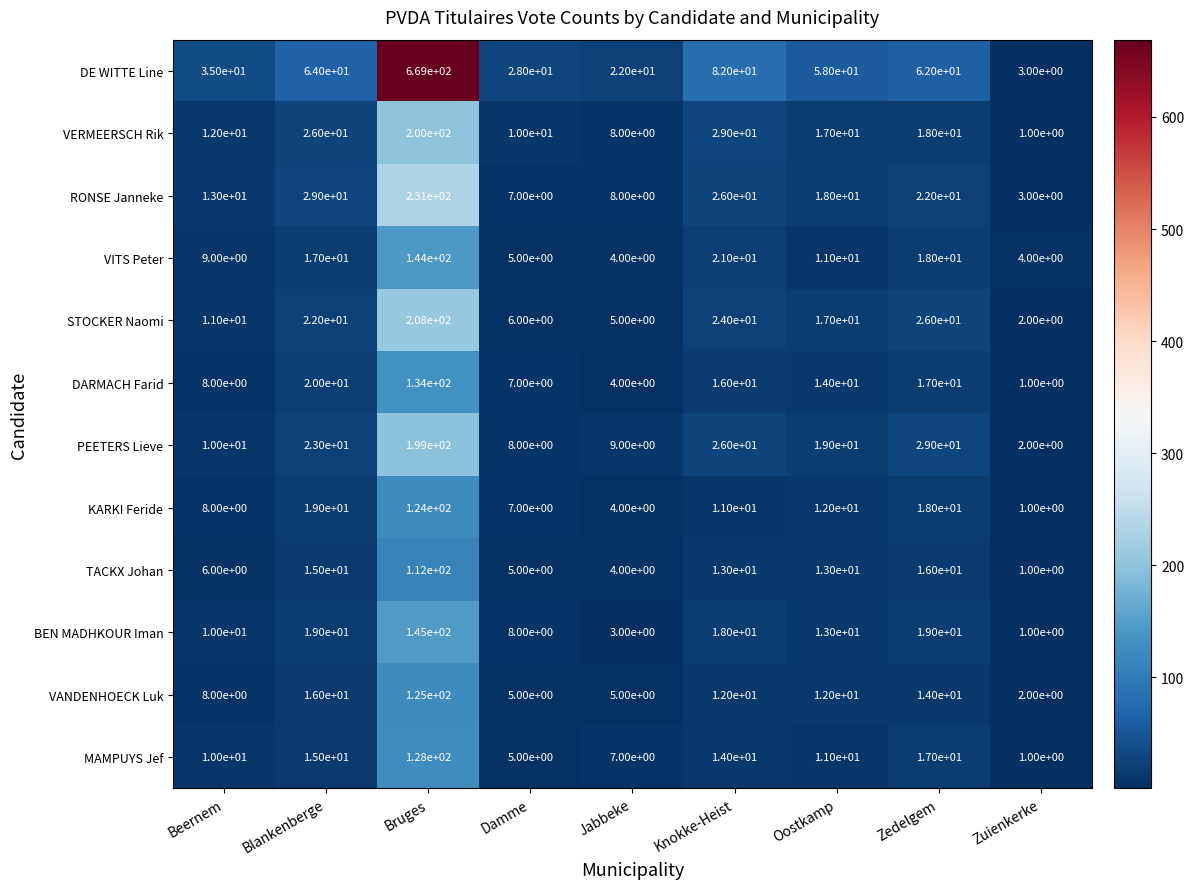

What is the approximate value of VITS Peter at Oostkamp, to the nearest 10?

10